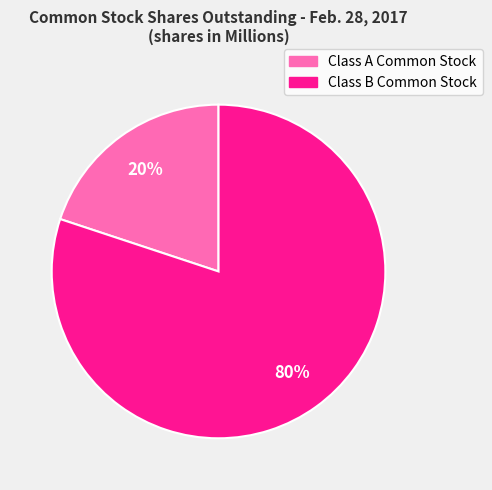

To the nearest percent, what percentage of the pie is Class A Common Stock?

20%